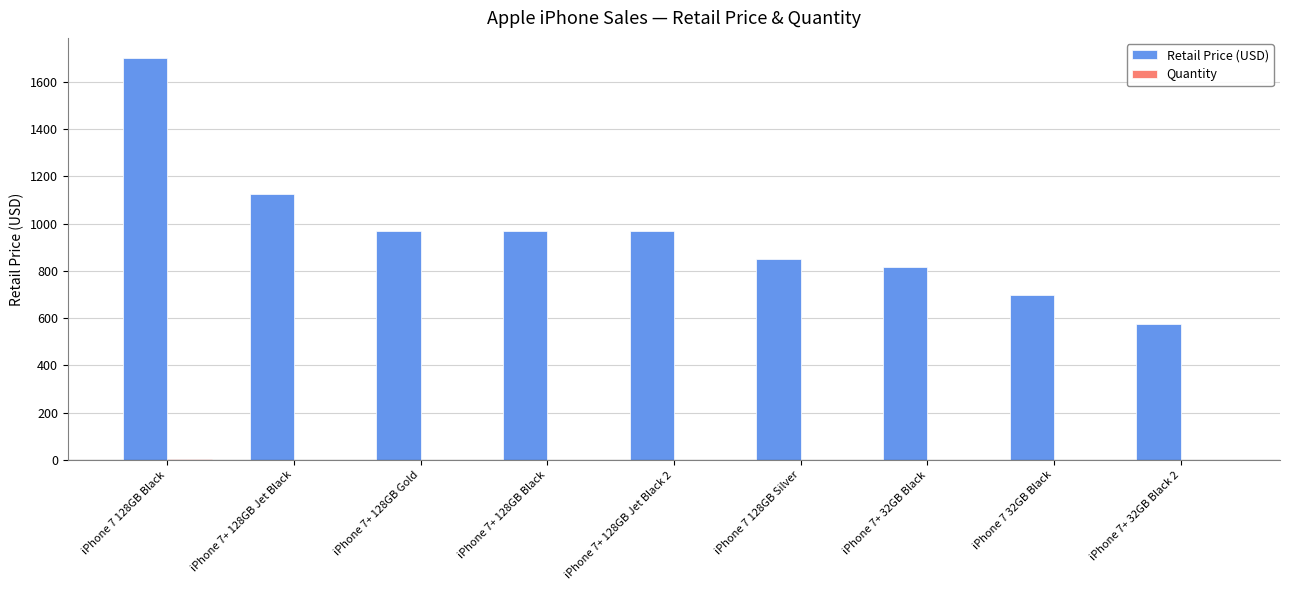

At which category does the chart reach its peak across all series?

iPhone 7 128GB Black